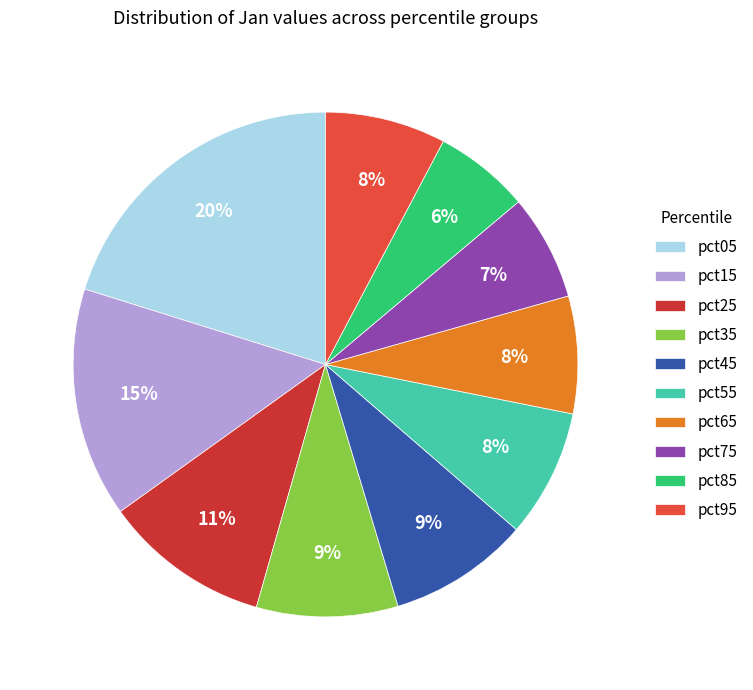

Rank the categories by value from highest to lowest.

pct05, pct15, pct25, pct35, pct45, pct55, pct95, pct65, pct75, pct85